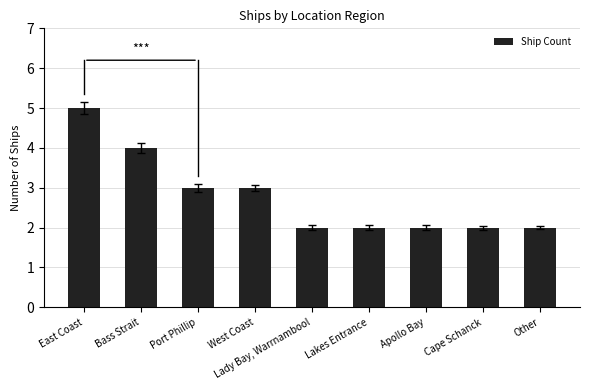

What is the smallest value displayed?

2